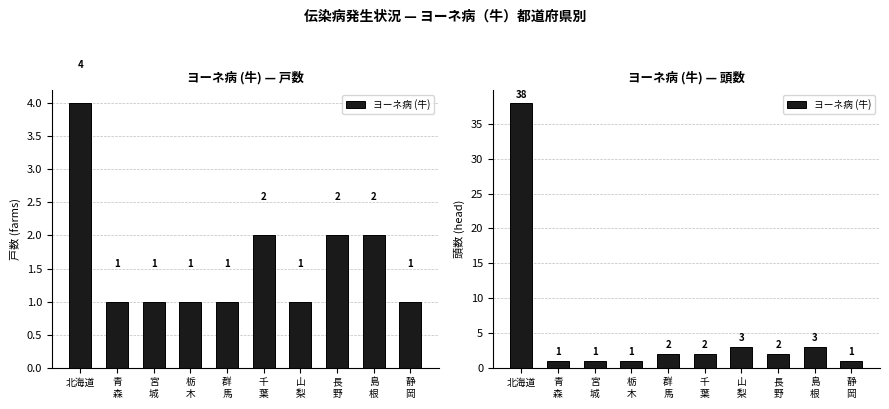

Is it true that the value at 千
葉 is 1?

False